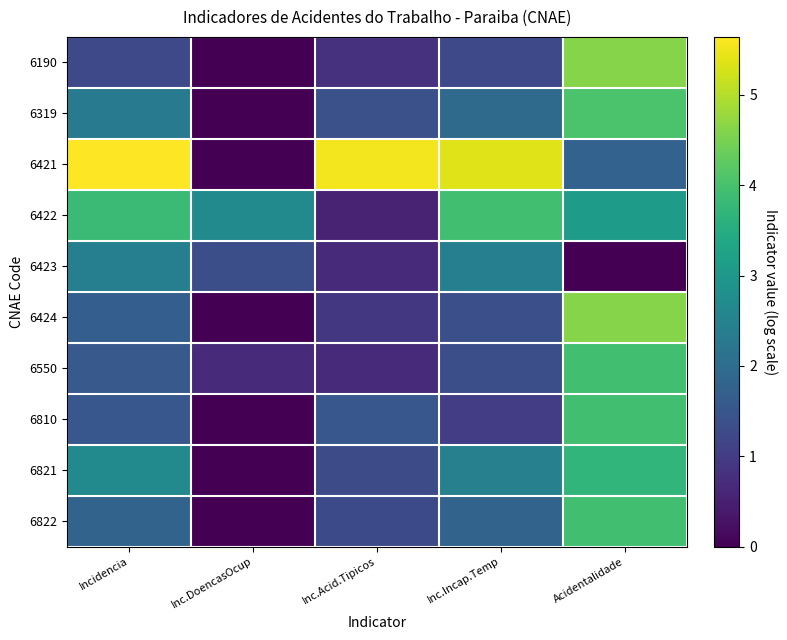

What is the total value across all series at Inc.Incap.Temp?

23.0